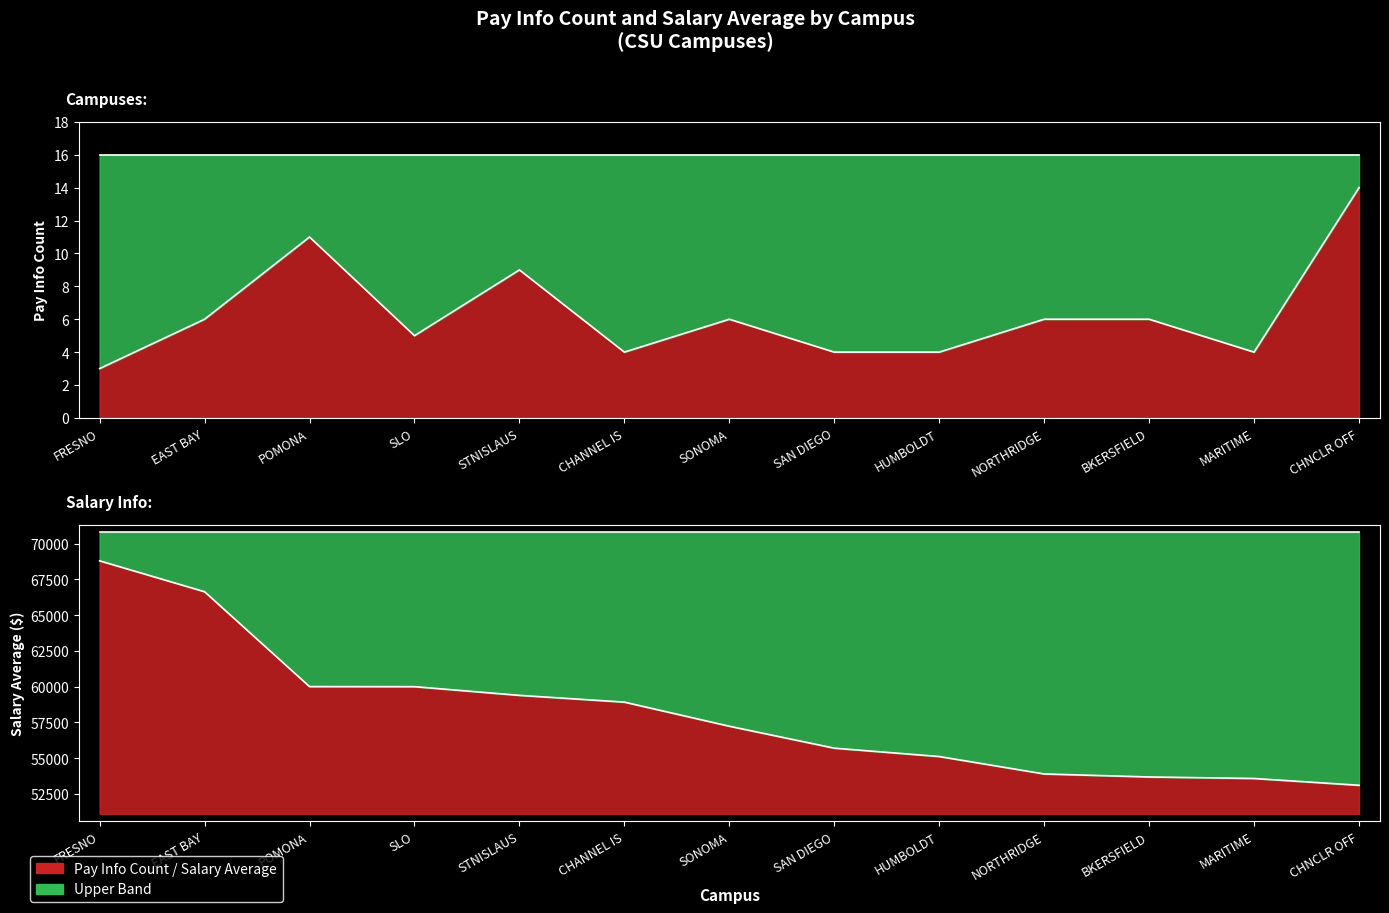

Read the Salary Average value at POMONA.

59997